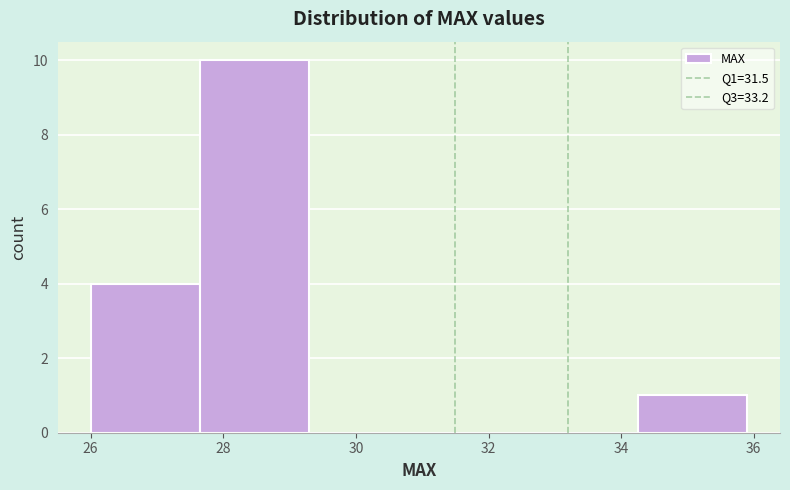

How tall is the bar that spans 34.25 to 35.90 on the x-axis? Neither the bar edges nor the heights are printed on the chart, so give them approximately, as read against the axes.

1